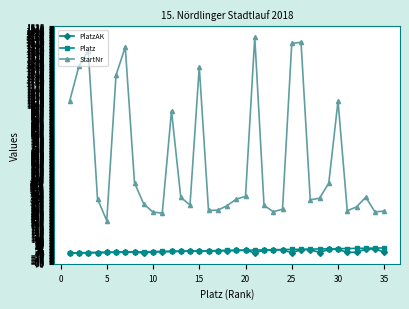

What is the minimum value shown in the chart?

1